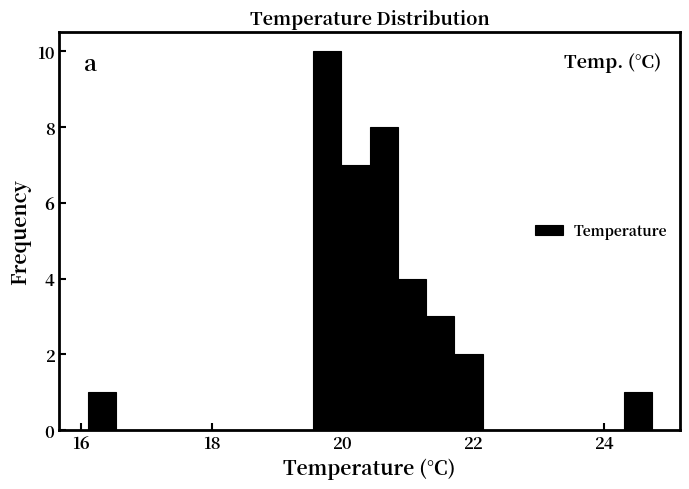

Read against the x-axis, roughly where is the centre of the tallest bar?

19.8